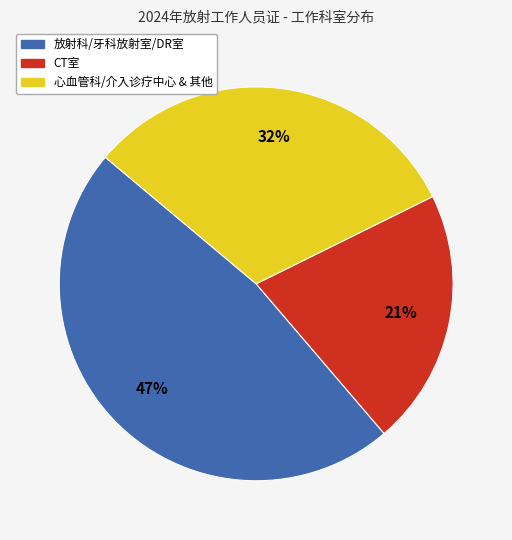

Is CT室 the majority of the pie?

No